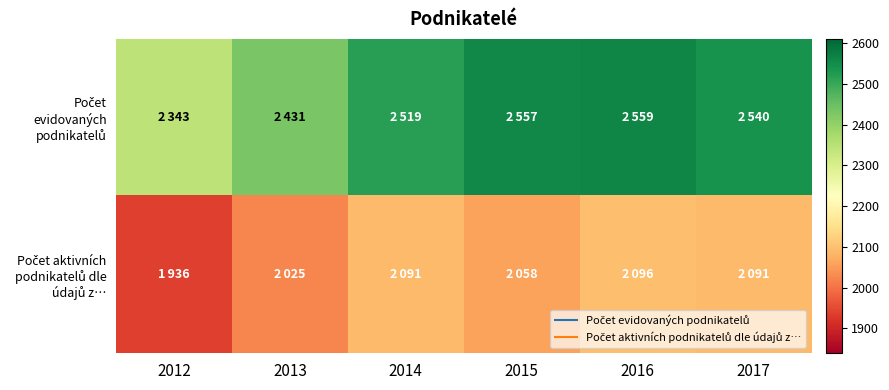

At which category is the sum across all series the highest?

2016